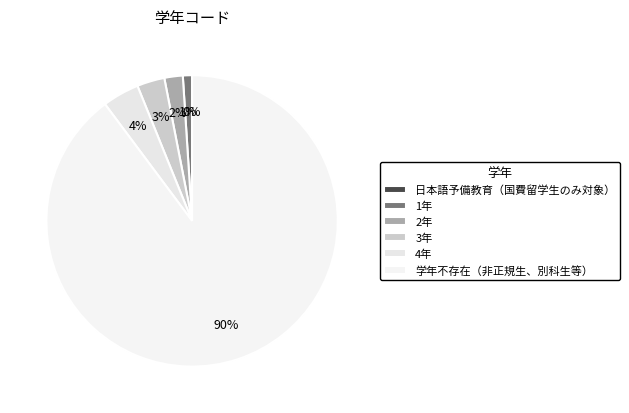

Count the number of slices in the pie.

6